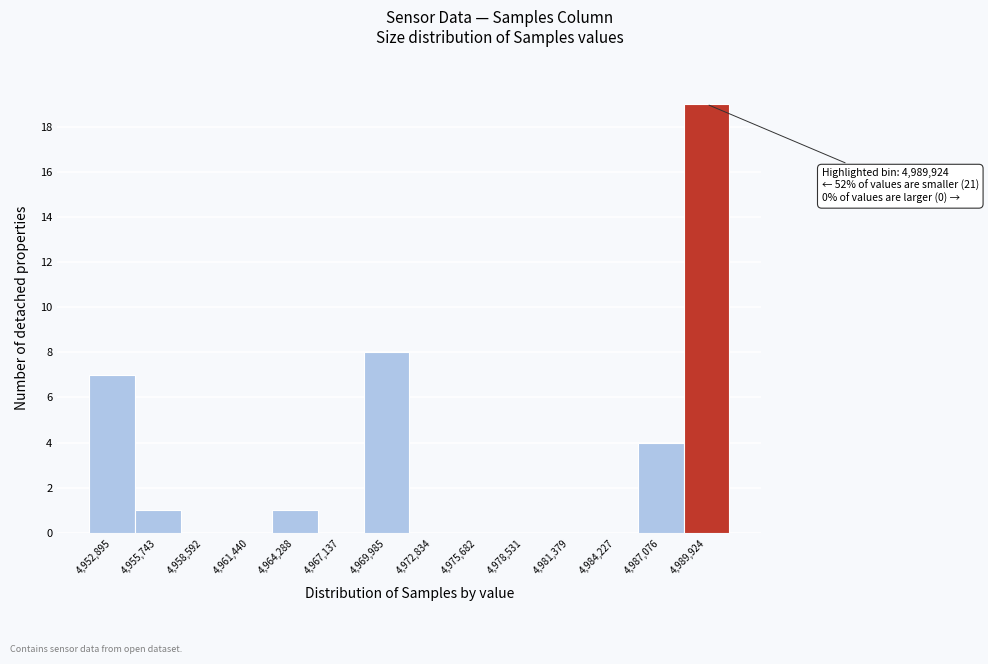

Which range on the x-axis has the tallest bar?

4988500 to 4991500